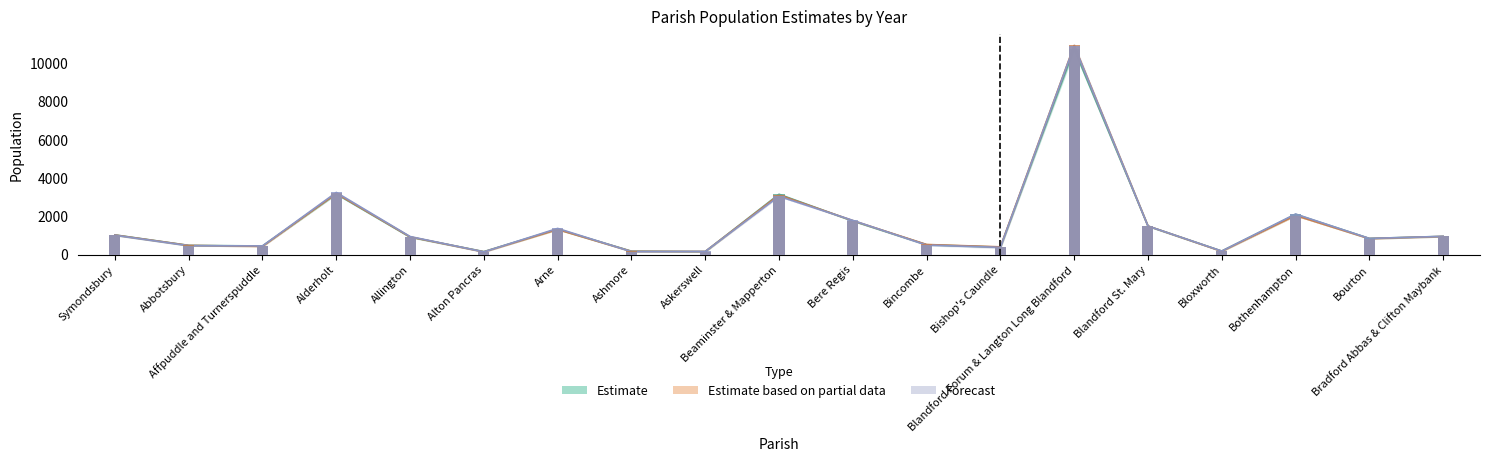

How many data points in Year 2012 are above 916?

10